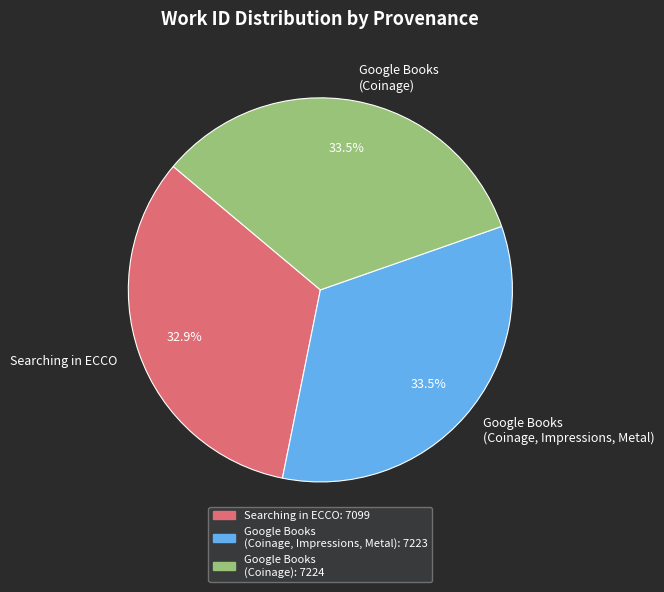

Which has a higher value, Searching in ECCO or Google Books (Coinage, Impressions, Metal)?

Google Books (Coinage, Impressions, Metal)